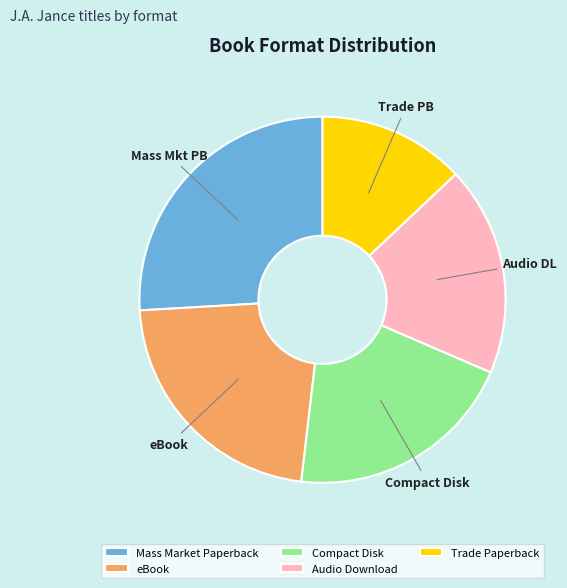

Rank the categories by value from highest to lowest.

Mass Market Paperback, eBook, Compact Disk, Audio Download, Trade Paperback